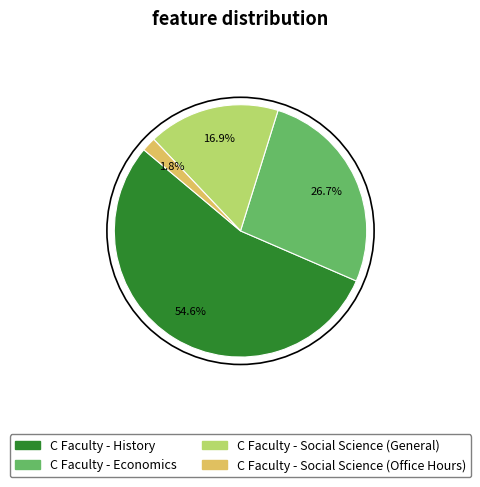

What percentage is the C Faculty - Social Science (Office Hours) slice, to the nearest percent?

2%